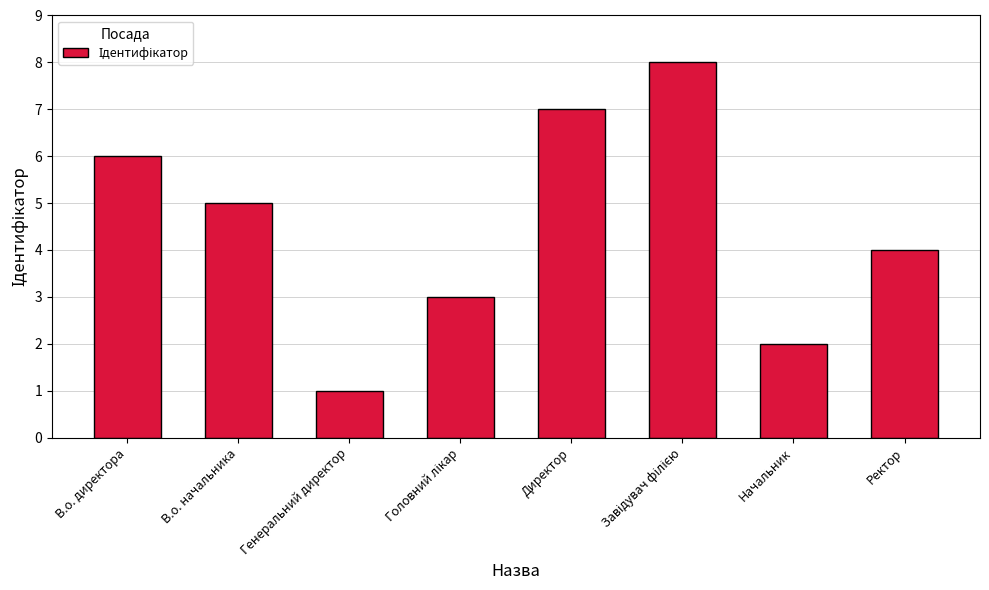

What is the difference between the maximum and second lowest values?

6